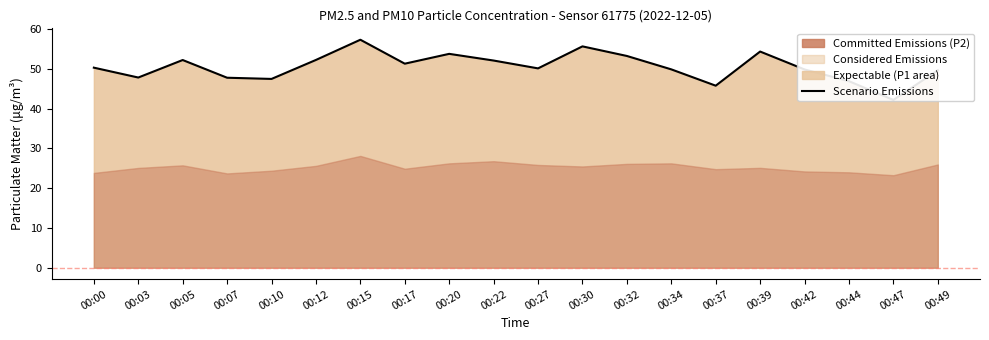

What is the value of the 16th point from the left?

54.3